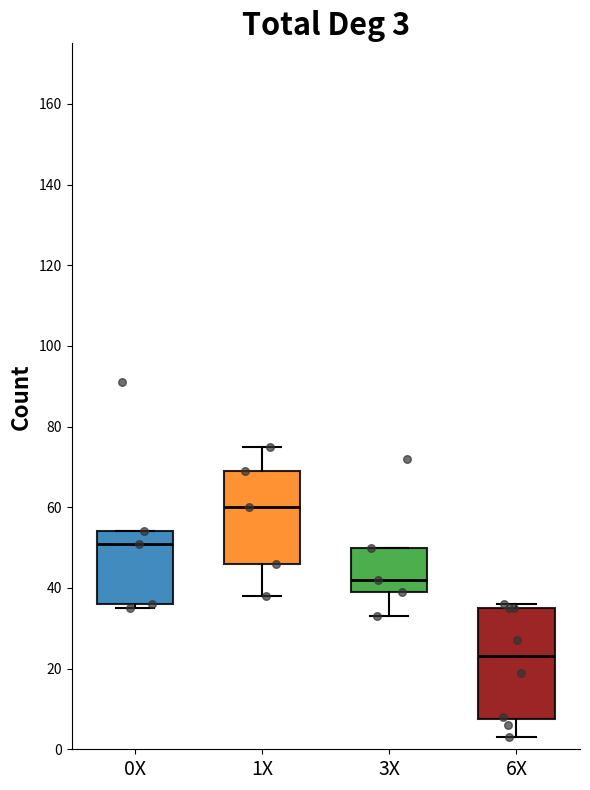

Which box is the tallest, from its lower edge to its upper edge?

6X